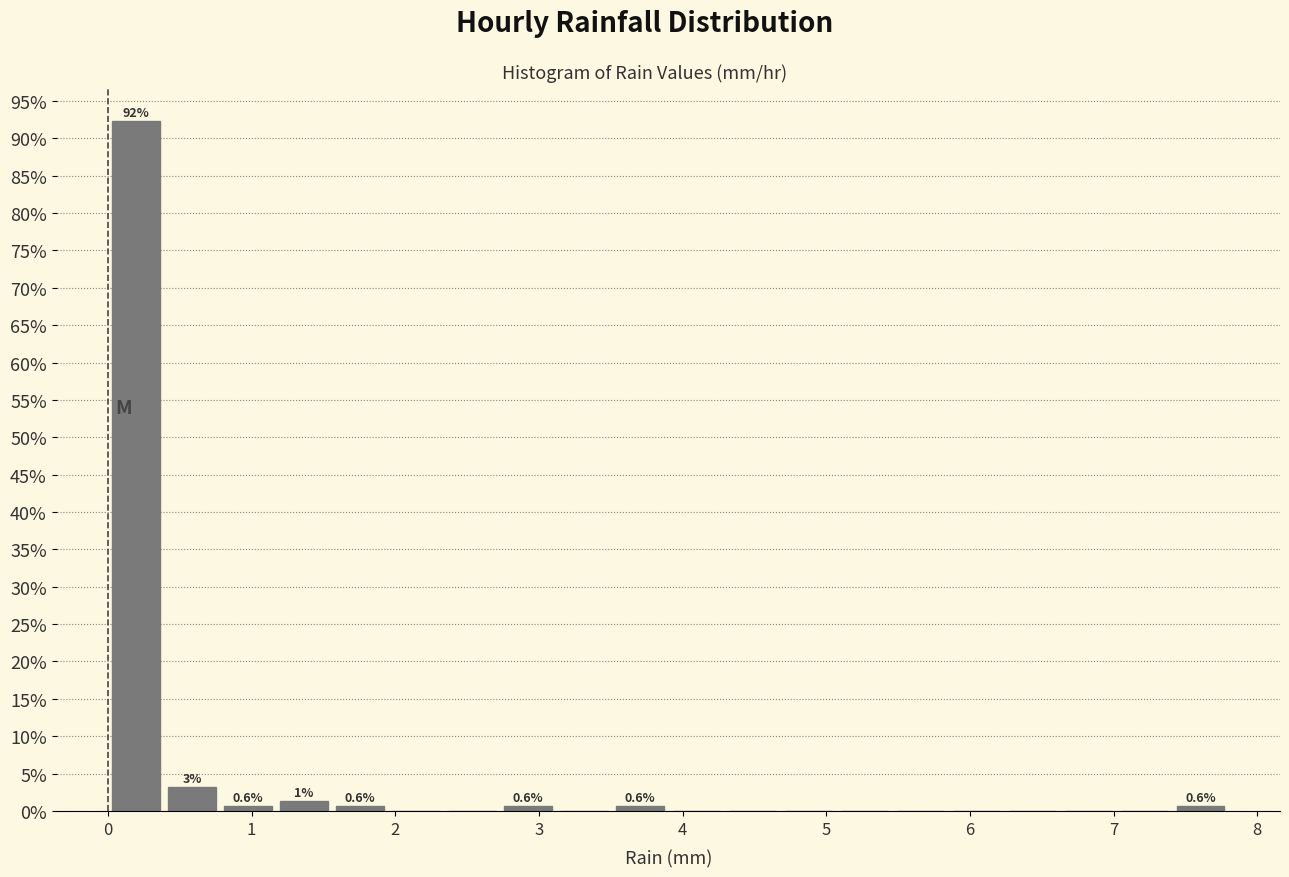

Read against the x-axis, roughly where is the centre of the tallest bar?

0.2